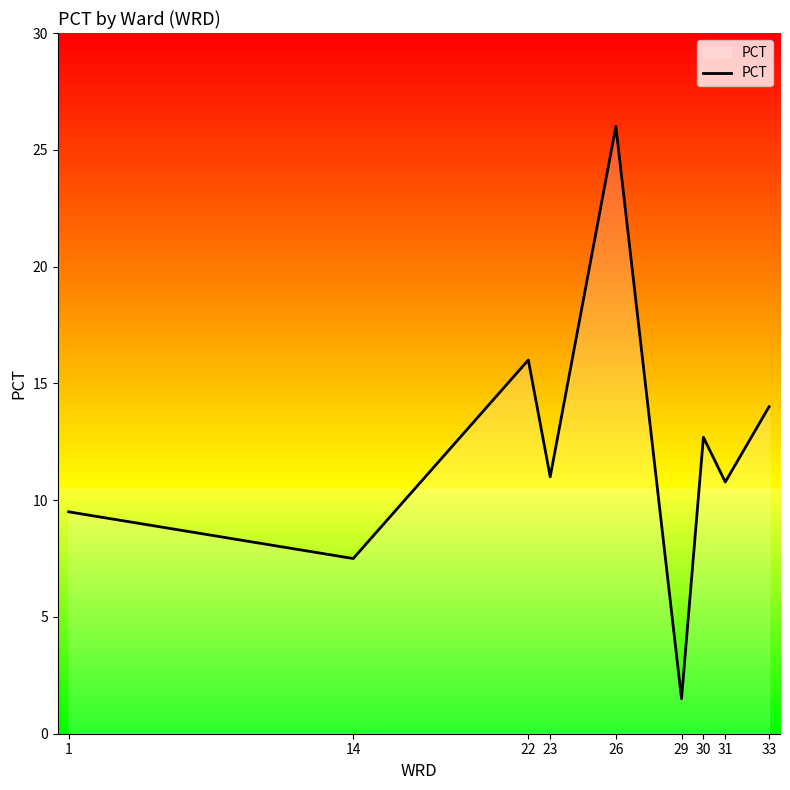

Does the chart have visible grid lines?

No